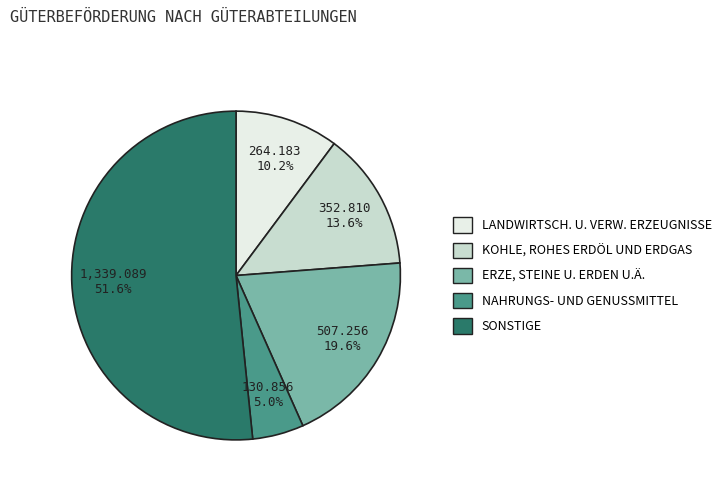

Does any single category account for the majority?

Yes